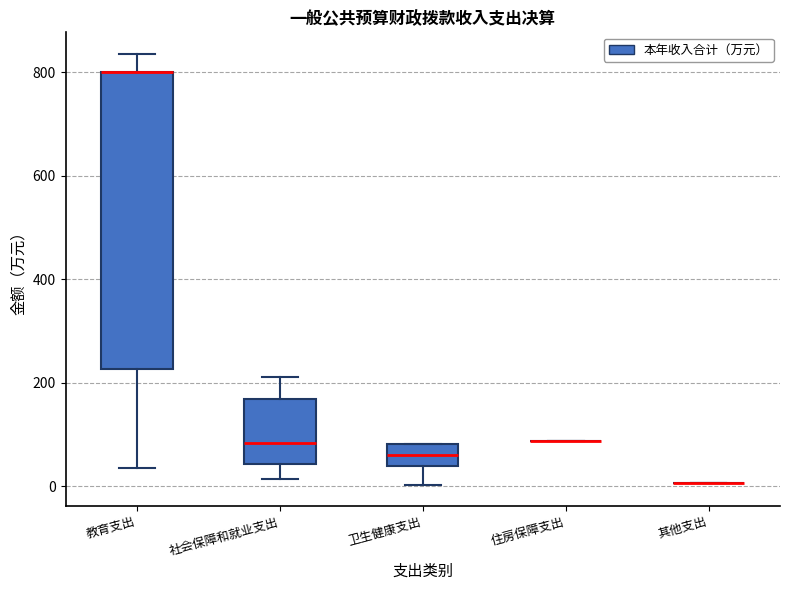

Which box is the tallest, from its lower edge to its upper edge?

教育支出